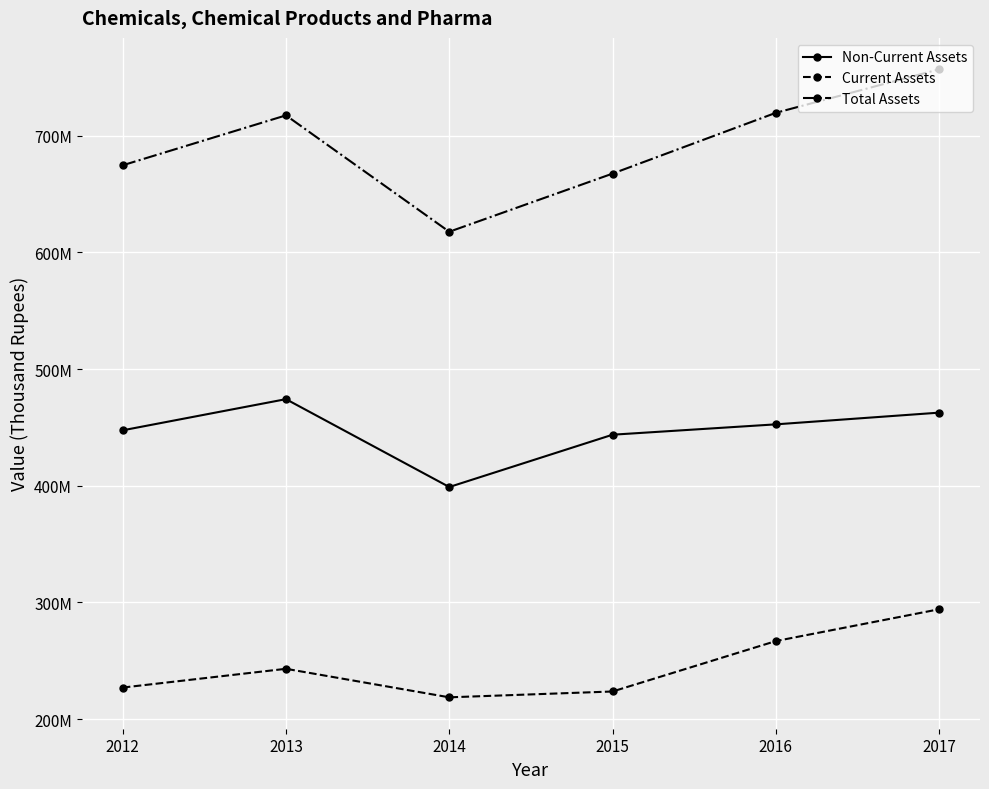

Does the chart have visible grid lines?

Yes